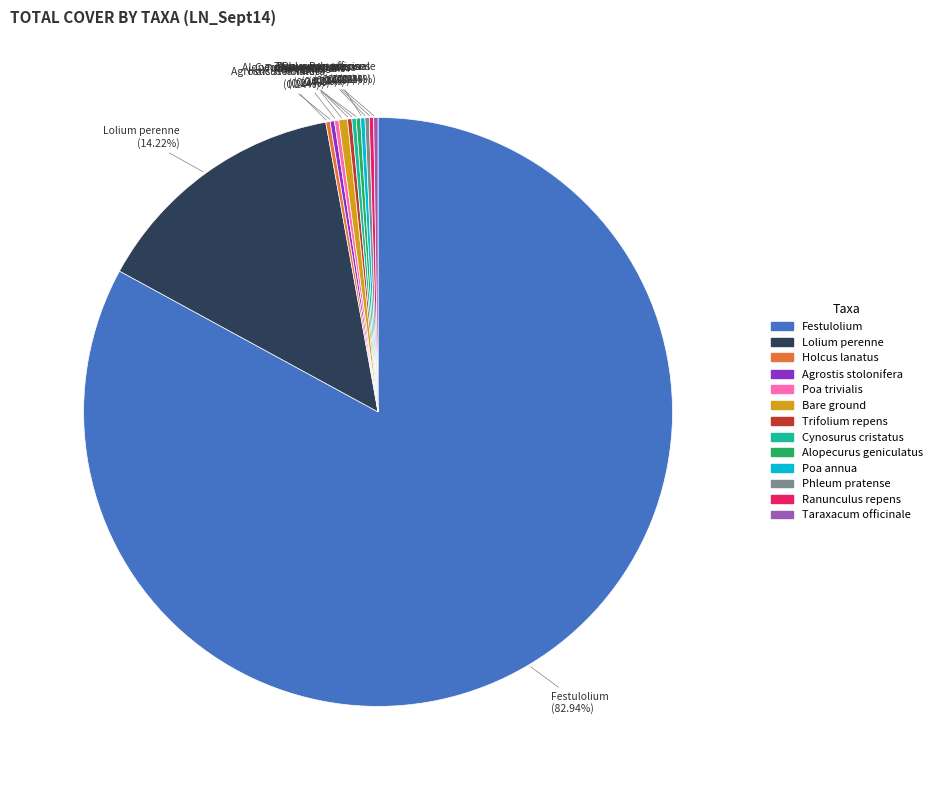

Which category has the biggest portion of the pie?

Festulolium